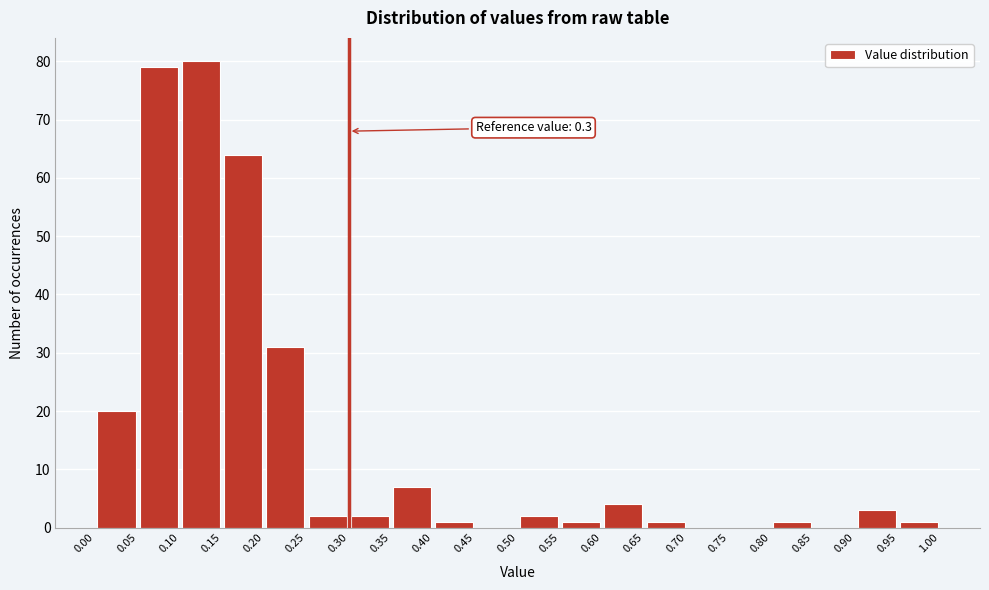

Which range on the x-axis has the tallest bar?

0.10 to 0.15